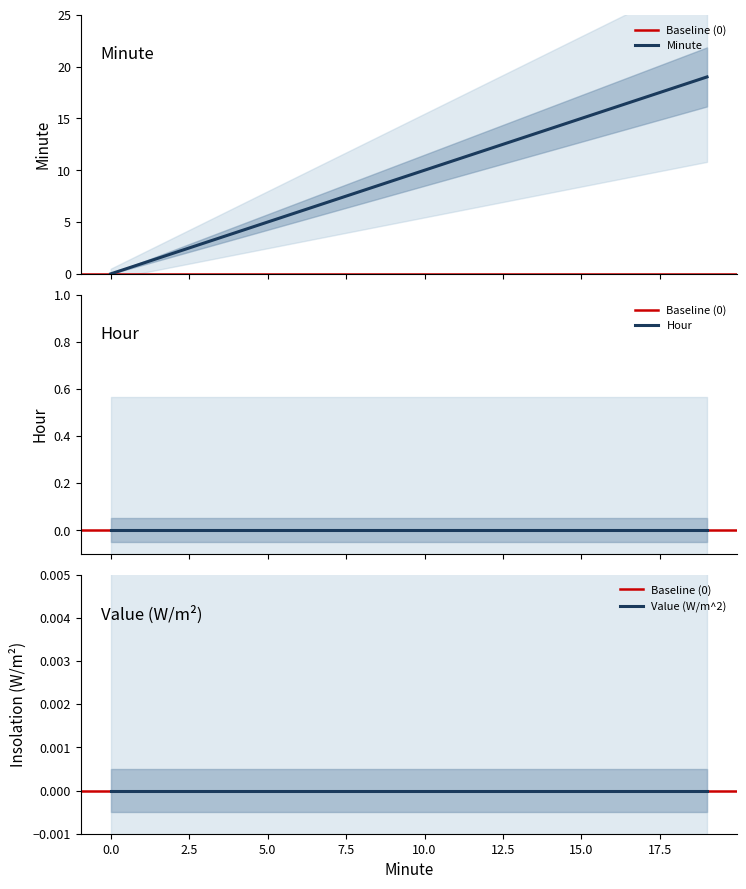

What is the difference between the second highest and second lowest values in the Minute series?

17